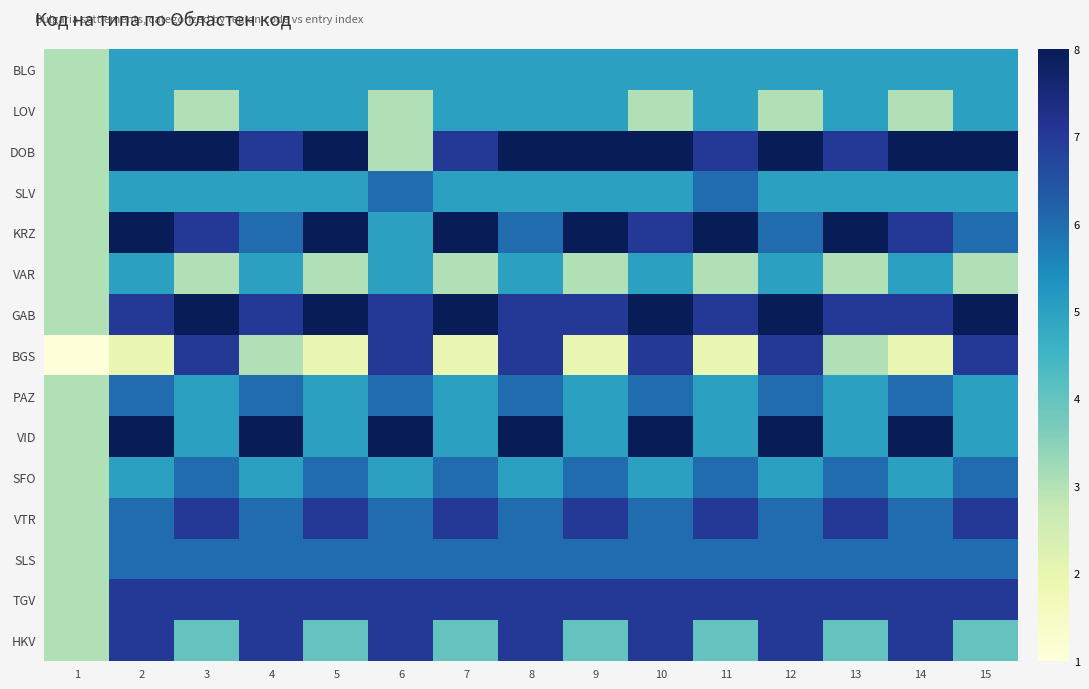

What is the total value across all series at 4?

88